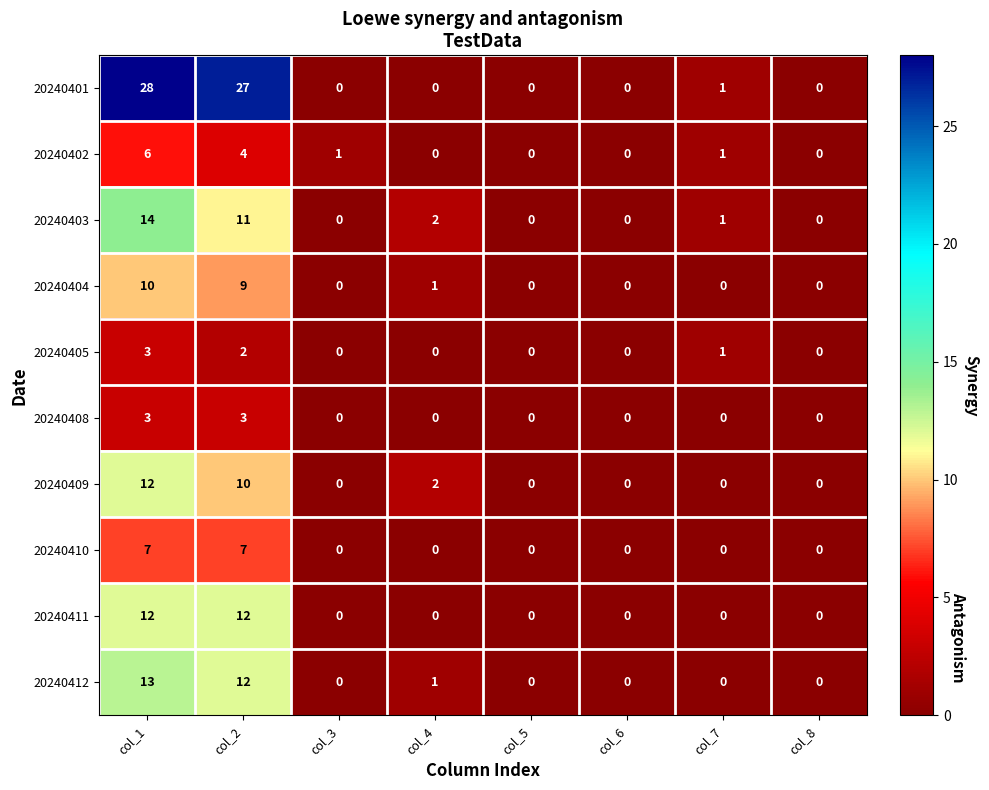

What is the difference between the maximum and minimum values in the 20240412 series?

13